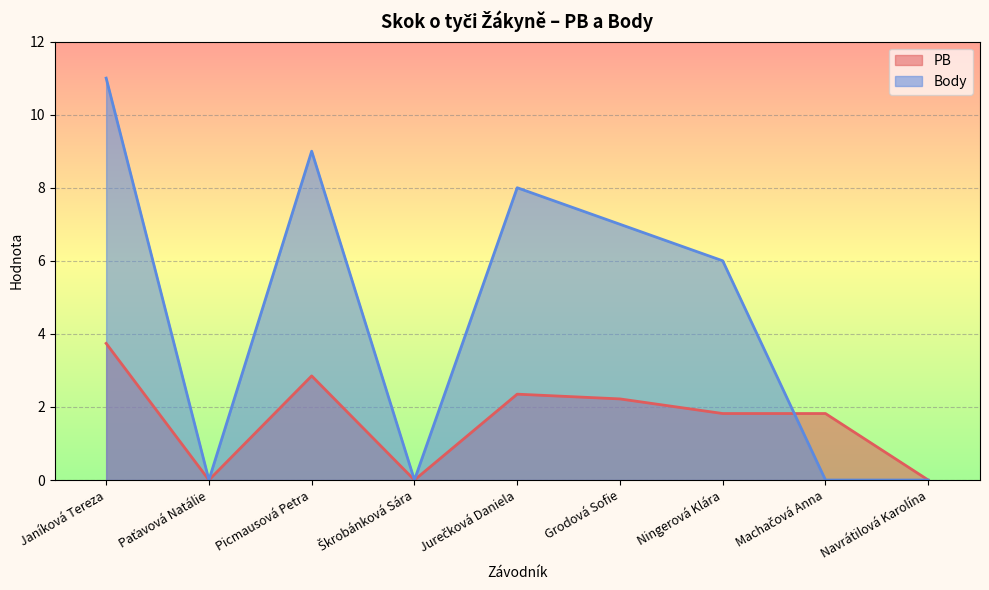

What position from the right is Paťavová Natálie?

8